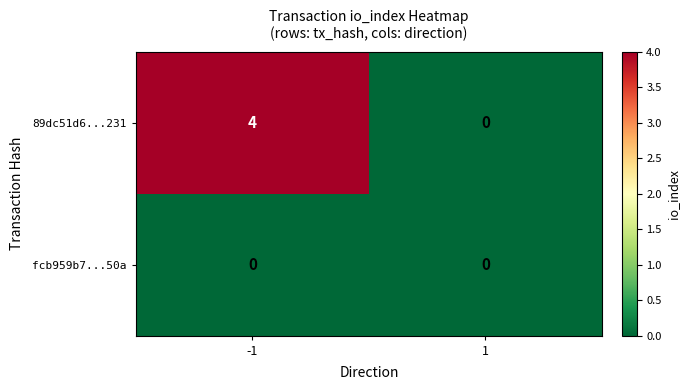

Rank the series by their maximum value, from highest to lowest.

89dc51d6...231, fcb959b7...50a